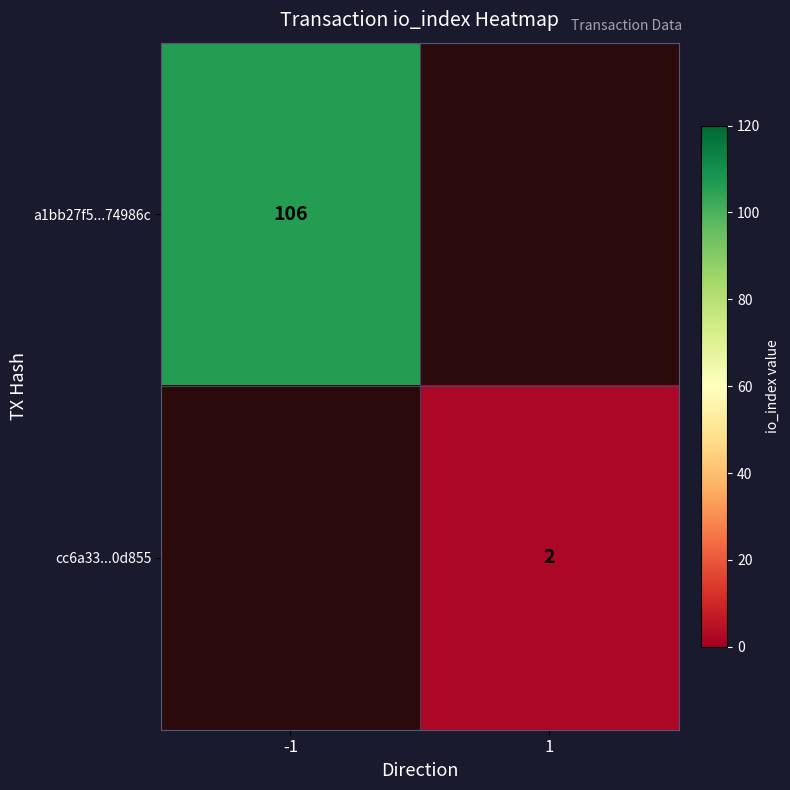

Is it true that cc6a33...0d855 equals 2 at 1?

True